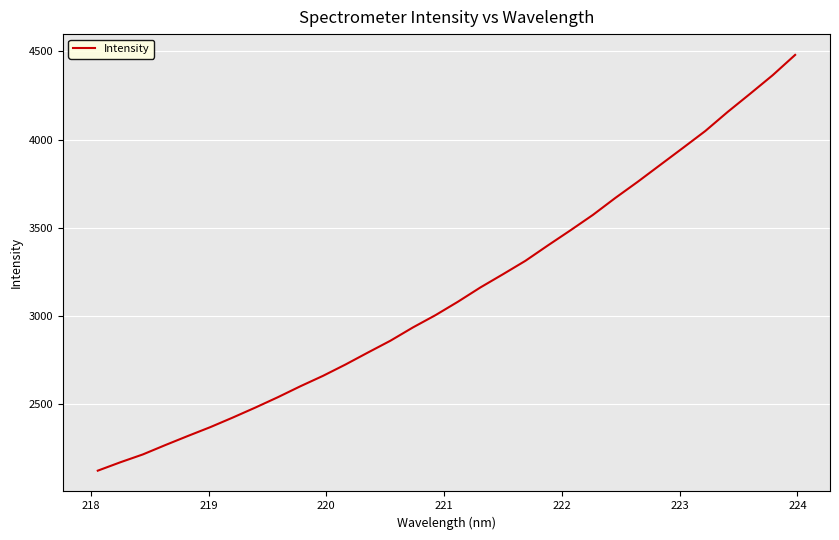

What is the smallest value displayed?

2124.3